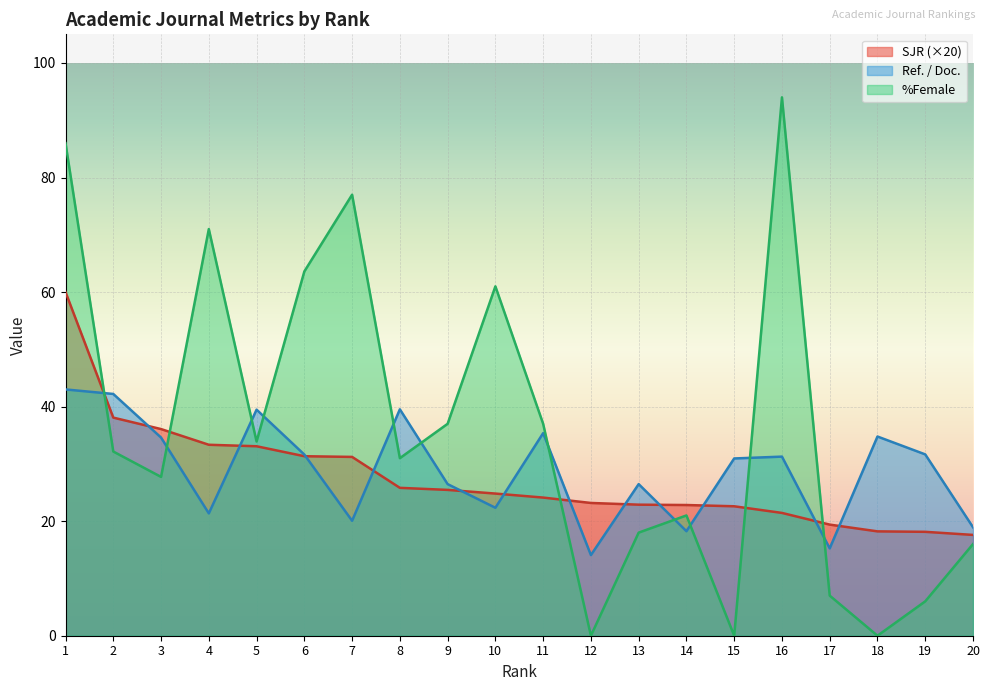

How many data points in %Female are above 32?

10